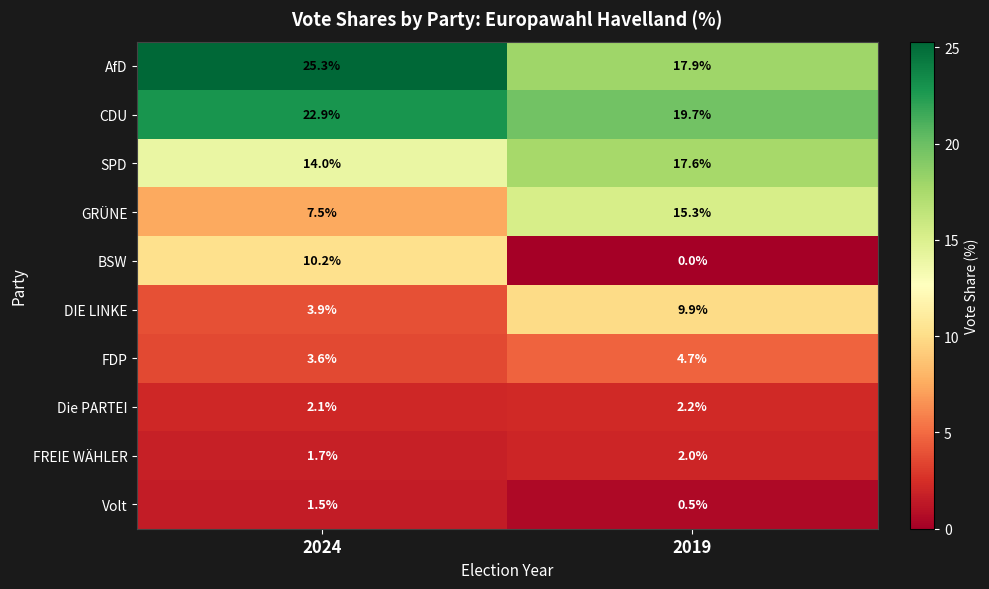

At which category is the sum across all series the highest?

2024